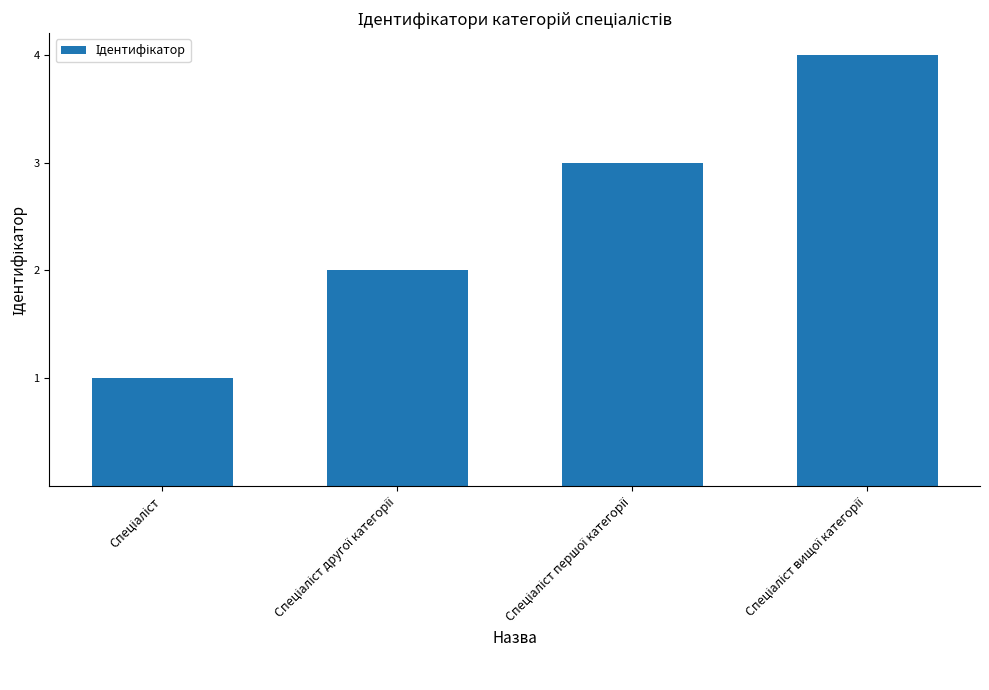

What is the greatest value displayed?

4